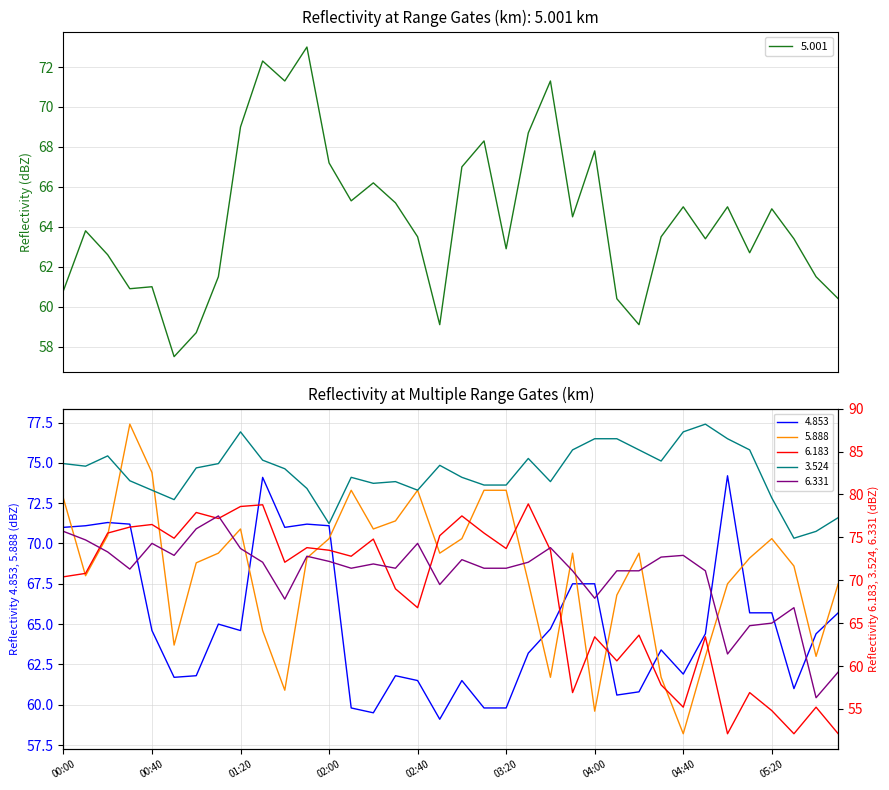

What is the sum of all 5.888 values?

2459.4